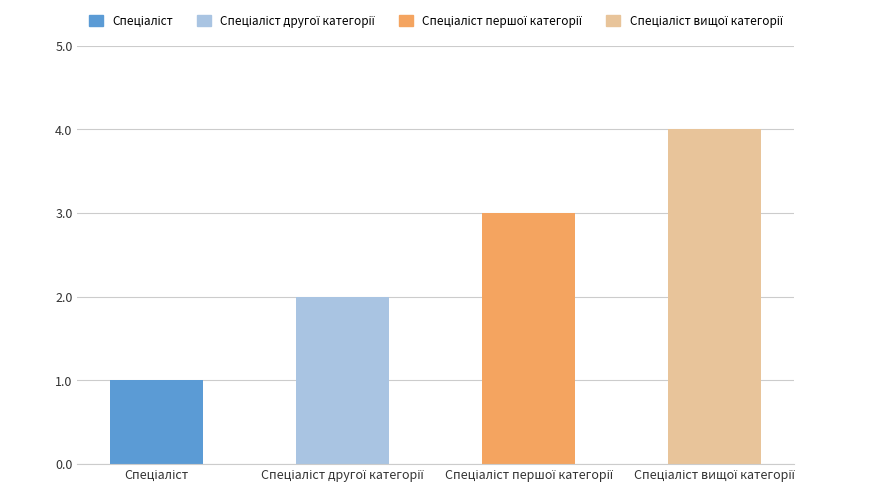

What is the maximum value shown in the chart?

4